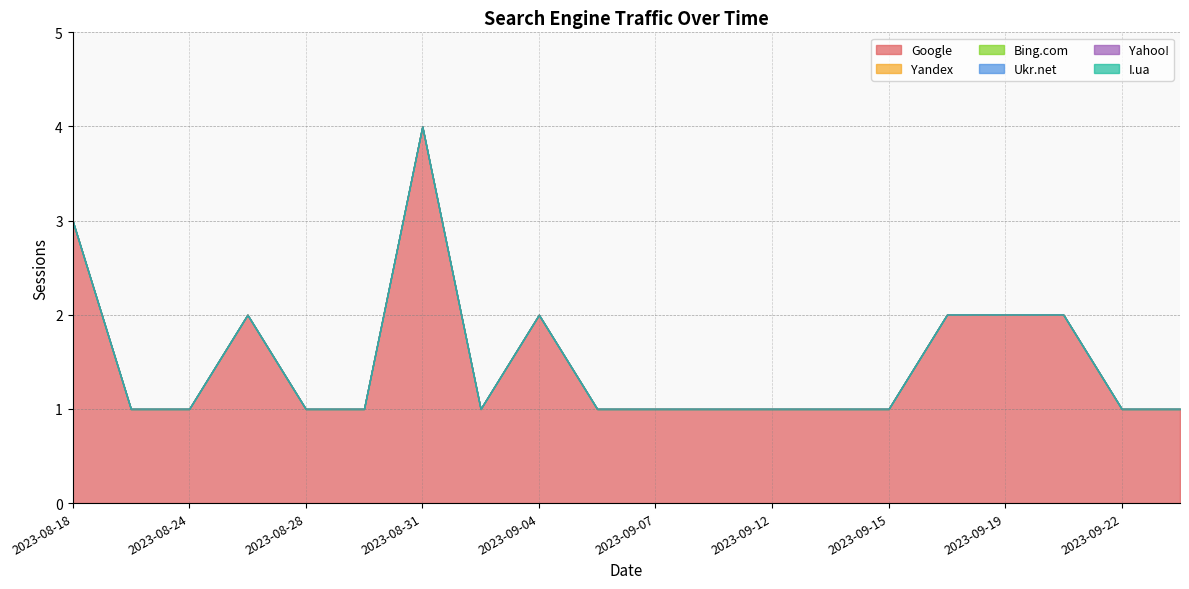

Which has a higher value, 2023-08-23 or 2023-09-15?

2023-08-23